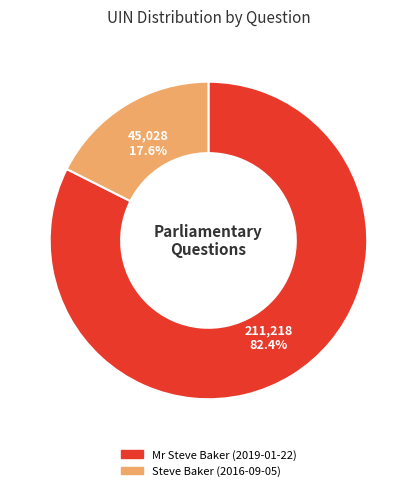

Does Steve Baker (2016-09-05) account for over 50% of the chart?

No